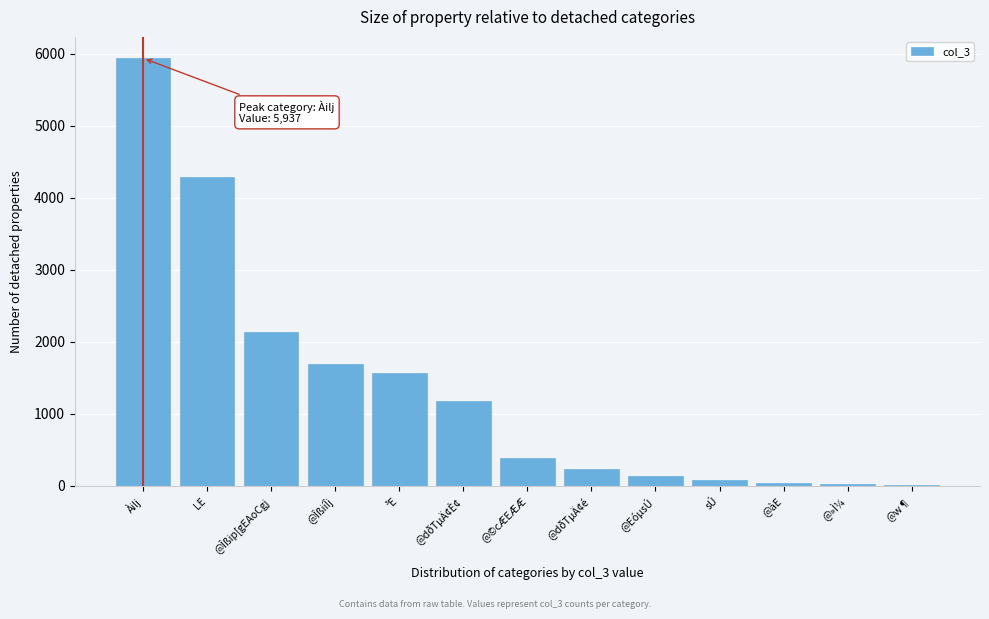

What is the sum of all values?

17731